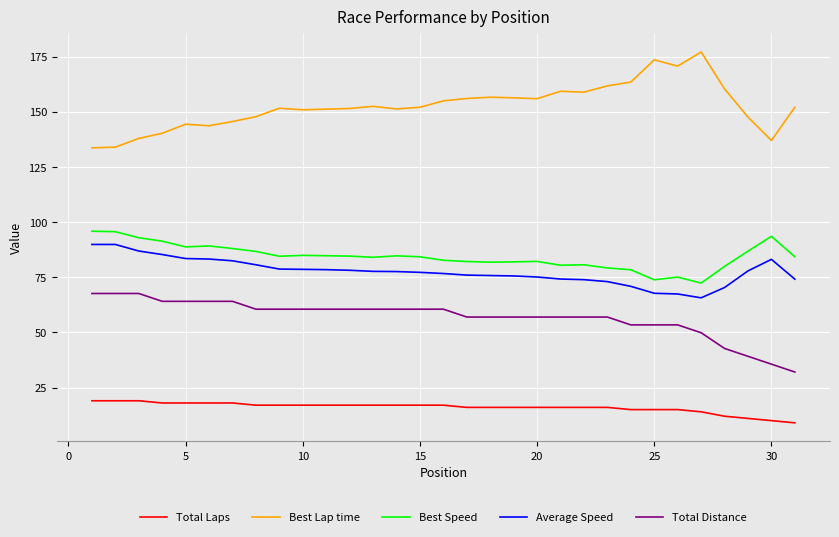

True or false: Best Lap time and Average Speed cross at least once.

False